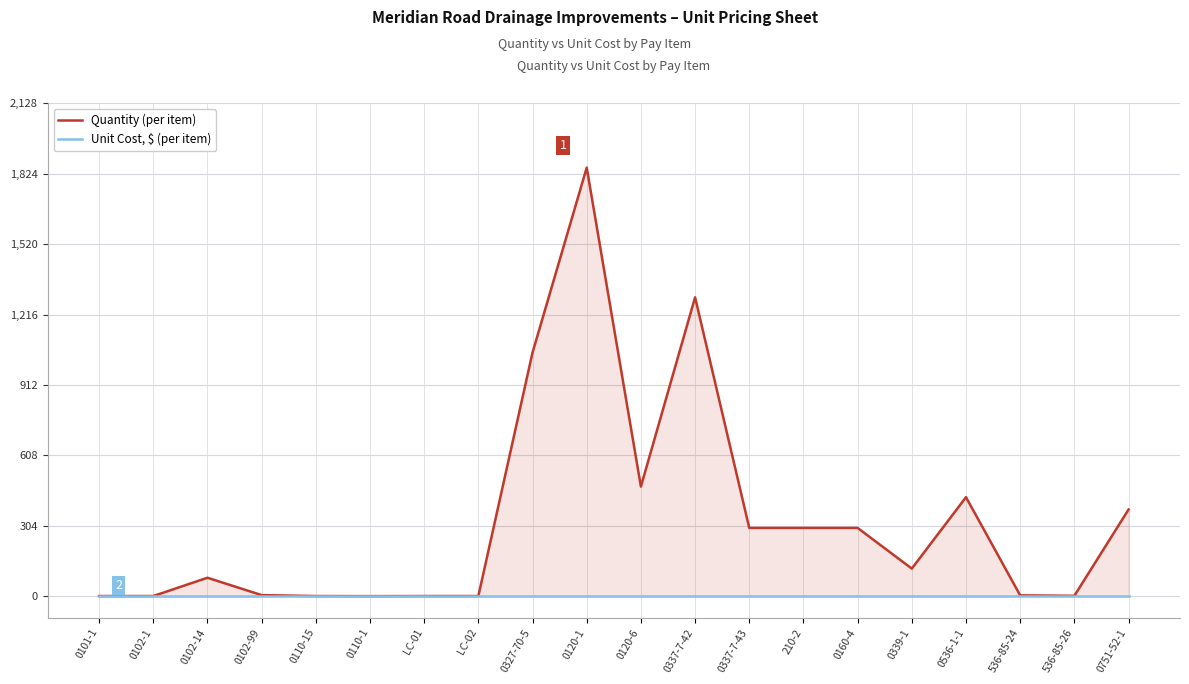

Does the chart display data point markers on the line(s)?

No